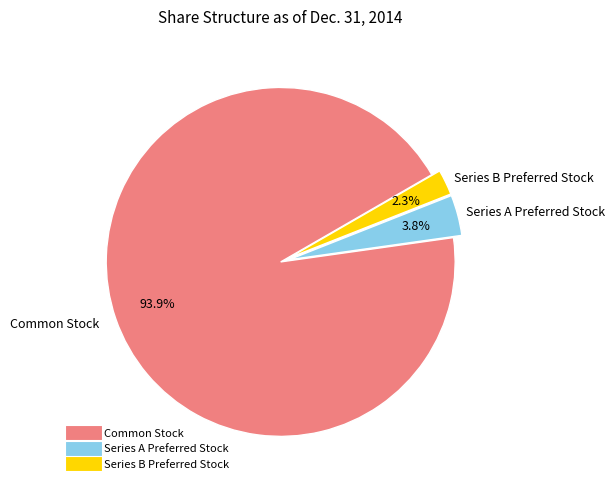

To the nearest percent, what is the difference between the largest and smallest slice percentages?

92%